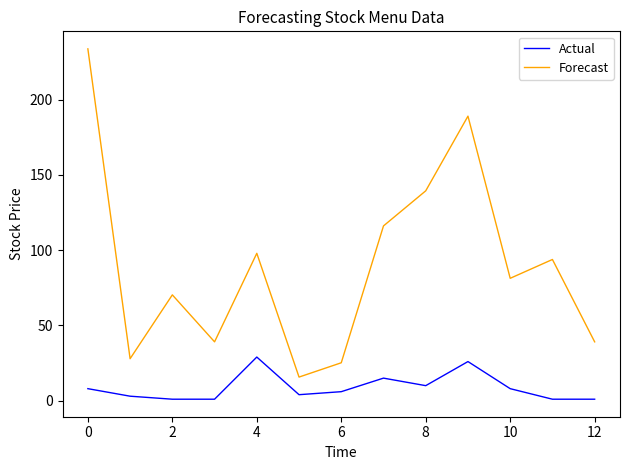

Rank the series by their average value, from highest to lowest.

Forecast, Actual